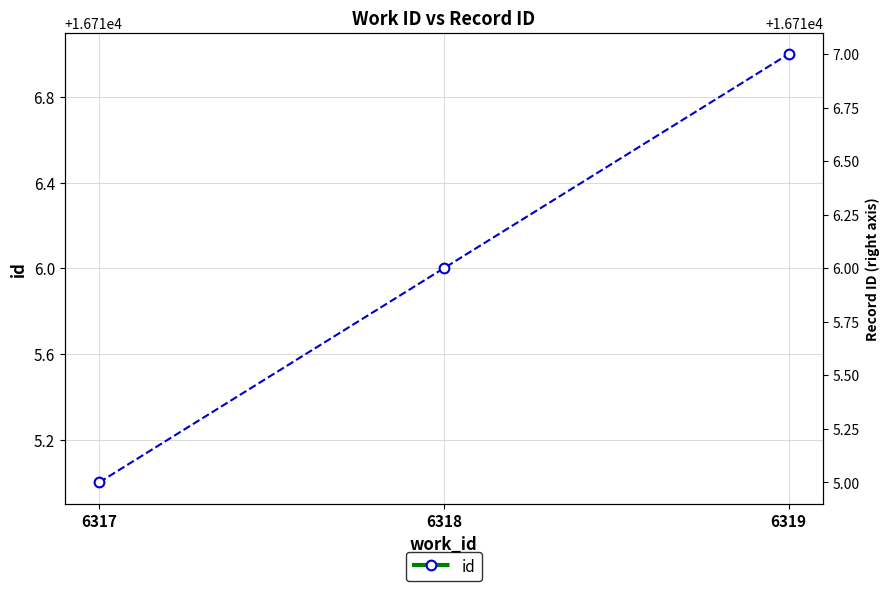

Count the number of categories in the chart.

3